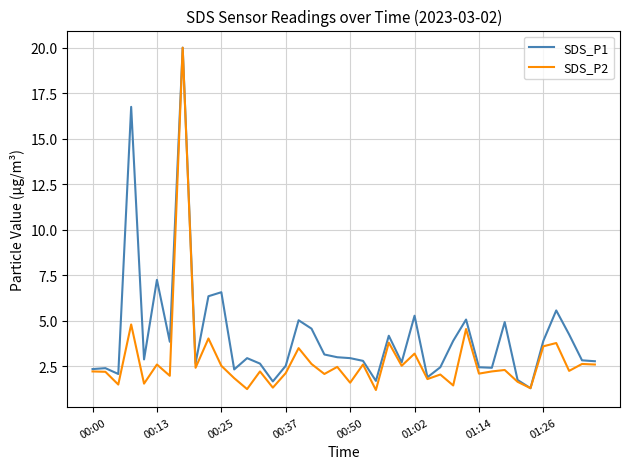

List the series in order of their overall mean, highest first.

SDS_P1, SDS_P2